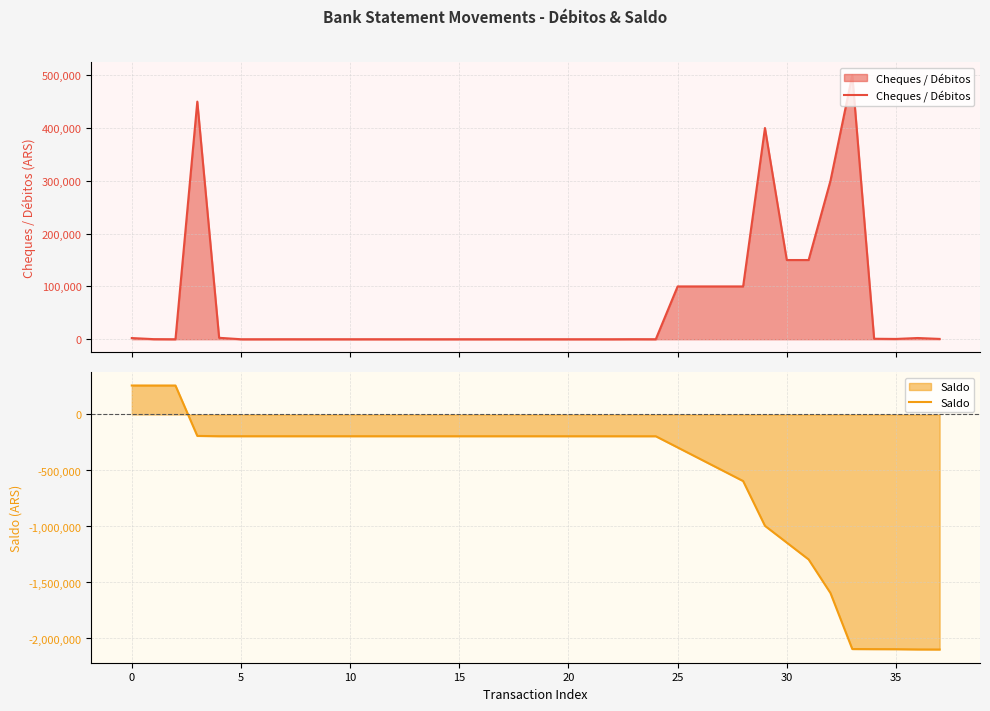

How many intersections are there between Saldo and Cheques / Débitos?

1